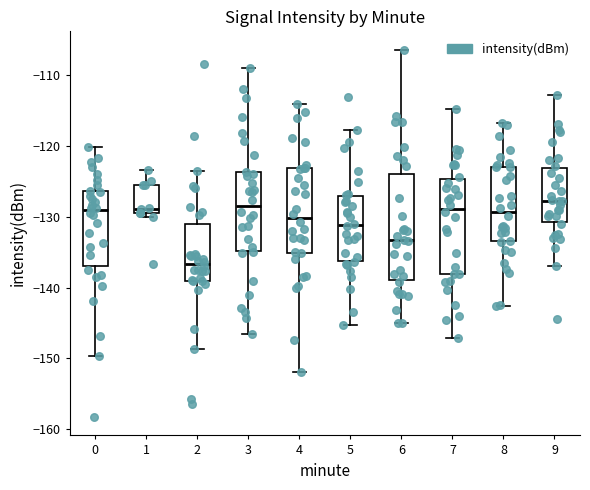

Reading left to right, read every box against the y-axis: the position of its median line, the range the box covers, and the ends of its whiskers. The values are not printed on the chart, so give them approximately, as read against the axis.

0: median -129, box -137 to -126, whiskers -150 to -120
1: median -129, box -130 to -126, whiskers -130 (just below the box's lower edge) to -123
2: median -137, box -139 to -131, whiskers -149 to -124
3: median -129, box -135 to -124, whiskers -147 to -109
4: median -130, box -135 to -123, whiskers -152 to -114
5: median -131, box -136 to -127, whiskers -145 to -118
6: median -133, box -139 to -124, whiskers -145 to -106
7: median -129, box -138 to -125, whiskers -147 to -115
8: median -129, box -133 to -123, whiskers -143 to -117
9: median -128, box -131 to -123, whiskers -137 to -113